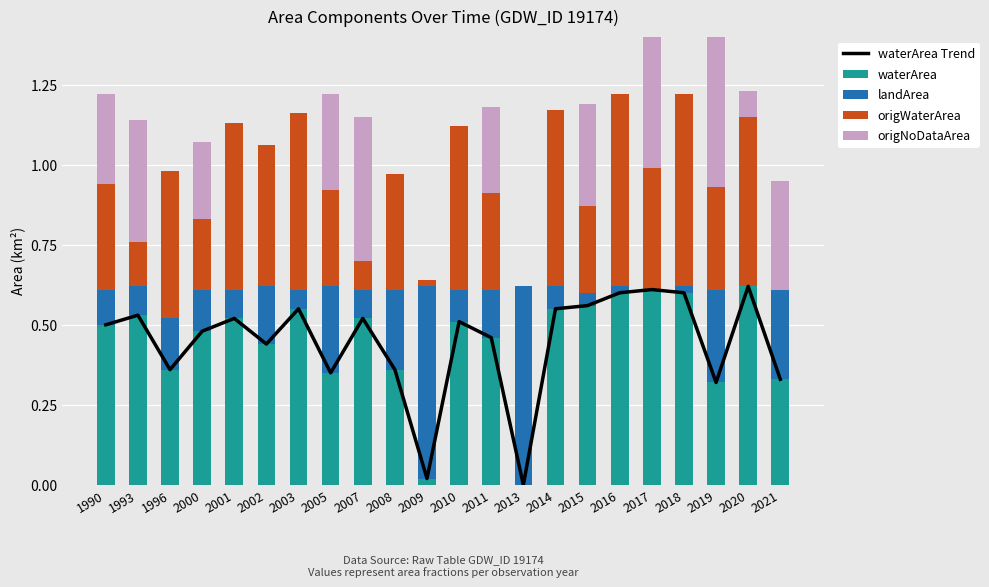

How many categories are shown in the chart?

22